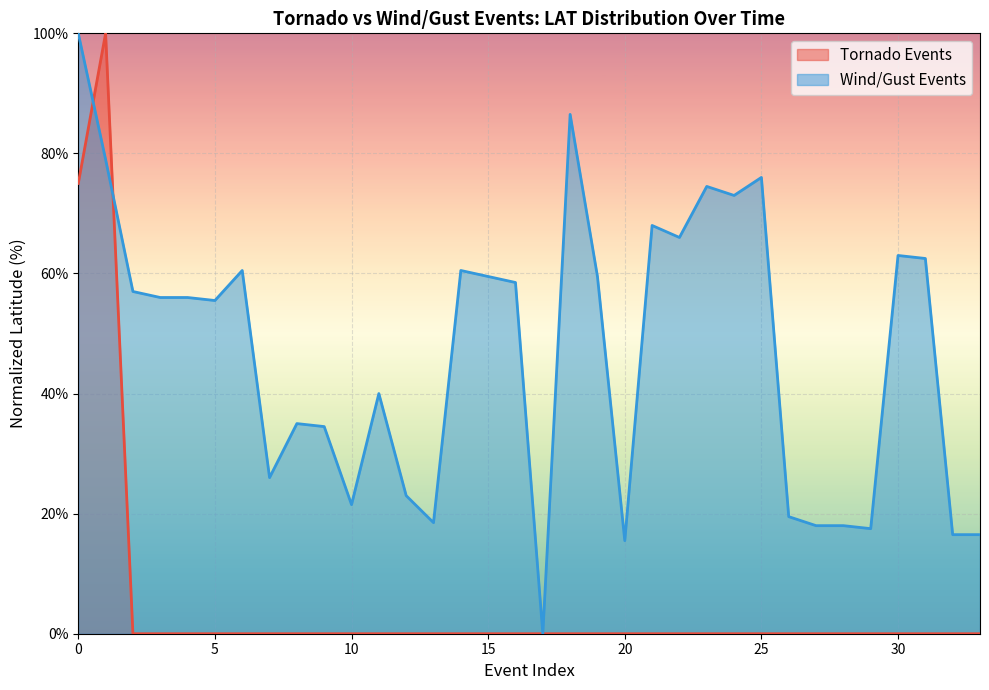

How many lines are shown in the chart?

2